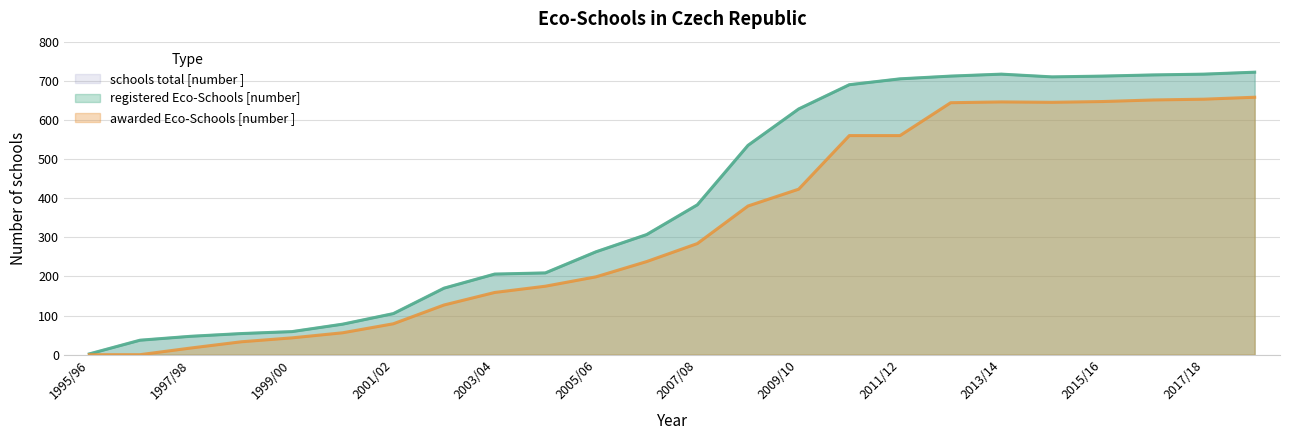

True or false: registered Eco-Schools [number] and schools total [number ] intersect in this chart.

False